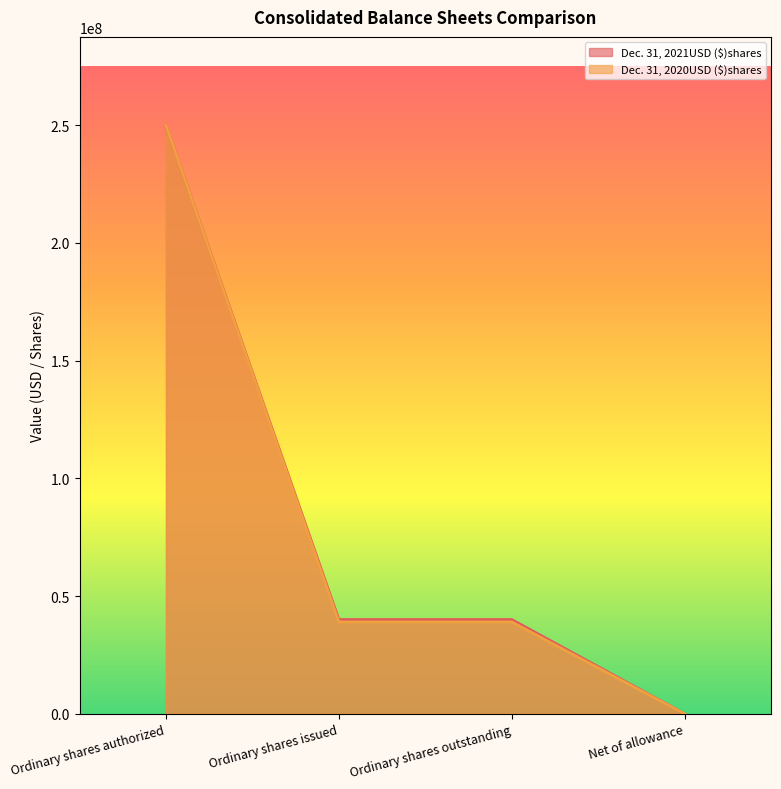

Reading left to right, transcribe all the data shown in this chart.

Dec. 31, 2021USD ($)shares: 250000000	40041870	40041870	23
Dec. 31, 2020USD ($)shares: 250000000	39034759	39034759	101